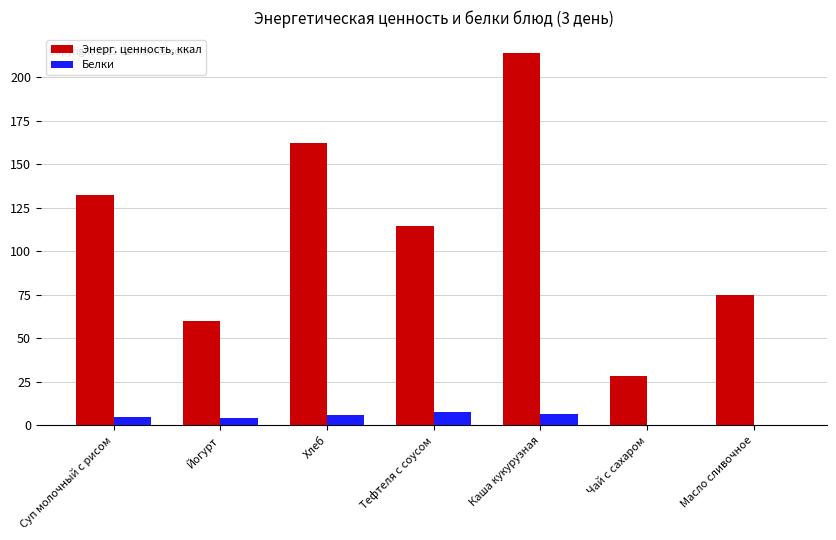

What is the greatest value displayed?

213.6